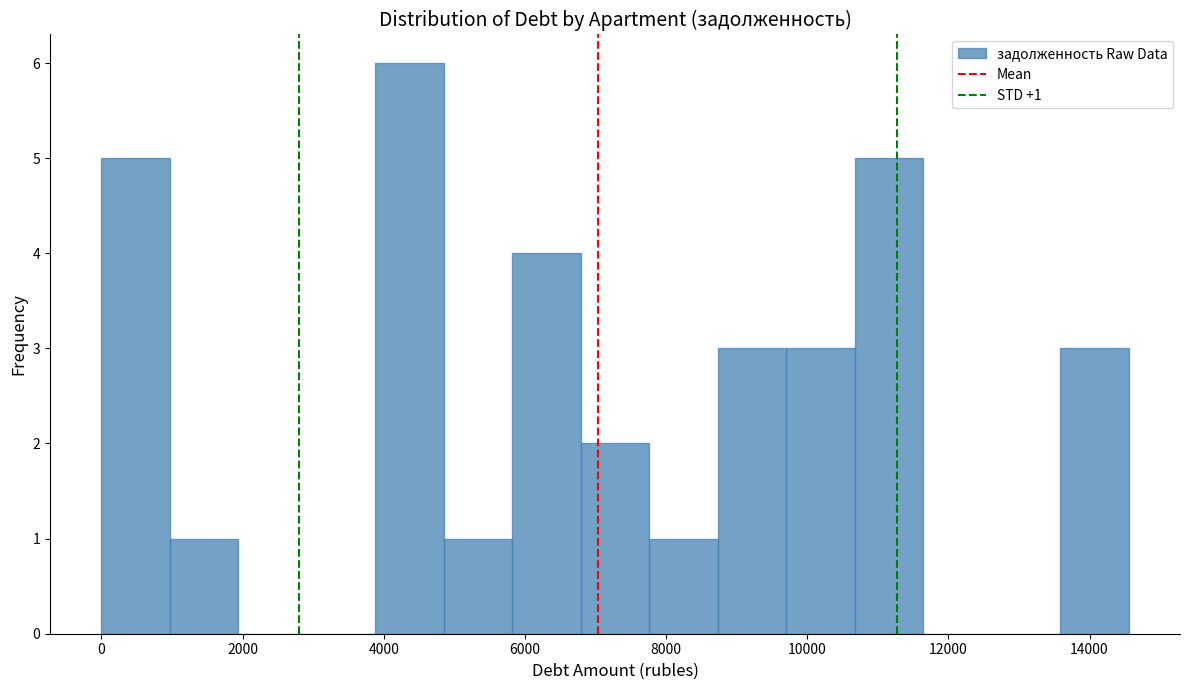

Which range on the x-axis has the tallest bar?

3800 to 4800